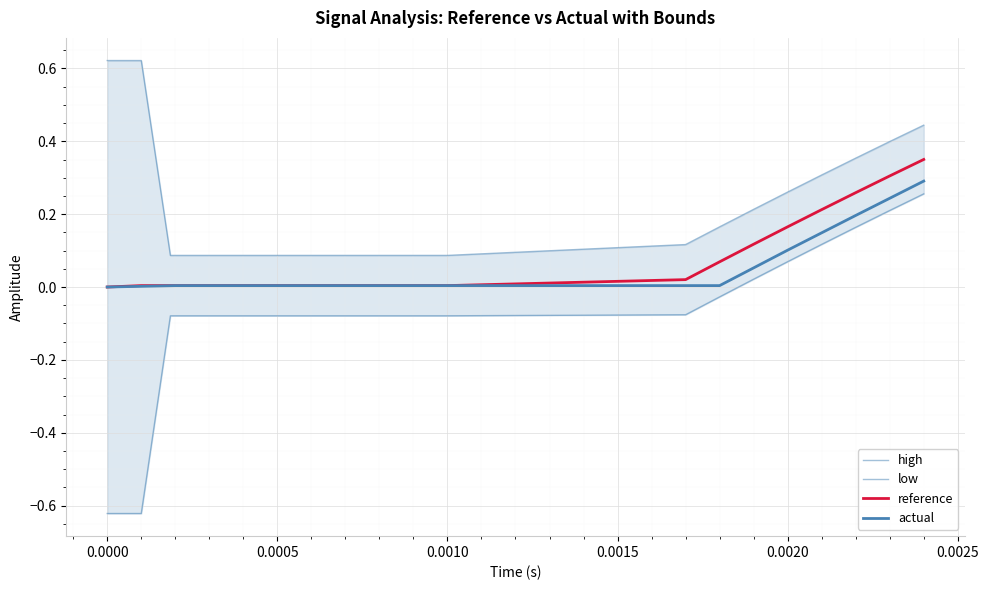

Reading left to right, list all the values displayed in this chart.

high: 0.6	0.6	0.1	0.1	0.1	0.1	0.1	0.1	0.1	0.1	0.1	0.1	0.1	0.2	0.2	0.3	0.3	0.4	0.4	0.4
low: -0.6	-0.6	-0.1	-0.1	-0.1	-0.1	-0.1	-0.1	-0.1	-0.1	-0.1	-0.1	-0.1	-0.0	0.0	0.1	0.1	0.2	0.2	0.3
reference: 0.0	0.0	0.0	0.0	0.0	0.0	0.0	0.0	0.0	0.0	0.0	0.0	0.0	0.1	0.1	0.2	0.2	0.3	0.3	0.4
actual: 0.0	0.0	0.0	0.0	0.0	0.0	0.0	0.0	0.0	0.0	0.0	0.0	0.0	0.0	0.1	0.1	0.1	0.2	0.2	0.3